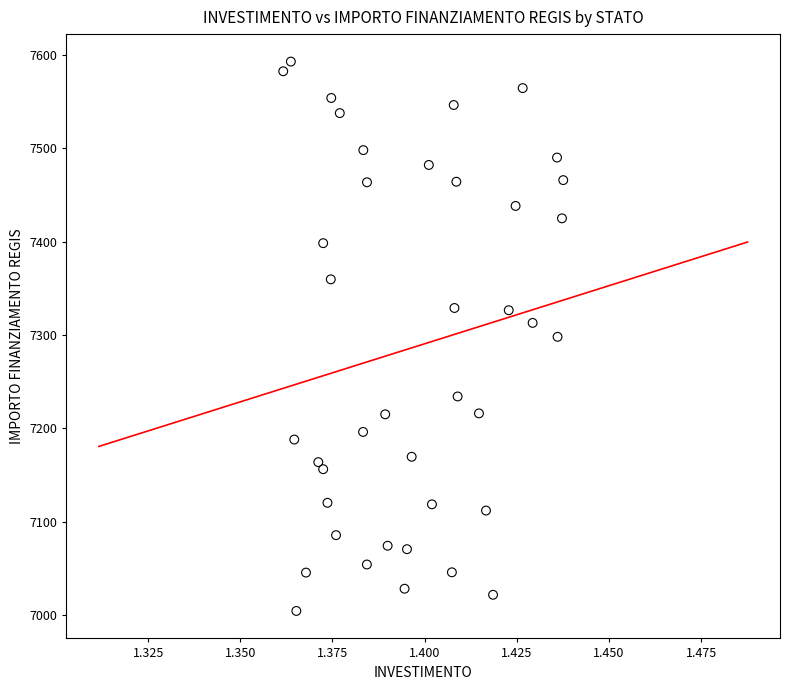

What is the range of Y values (max minus min)?

588.8